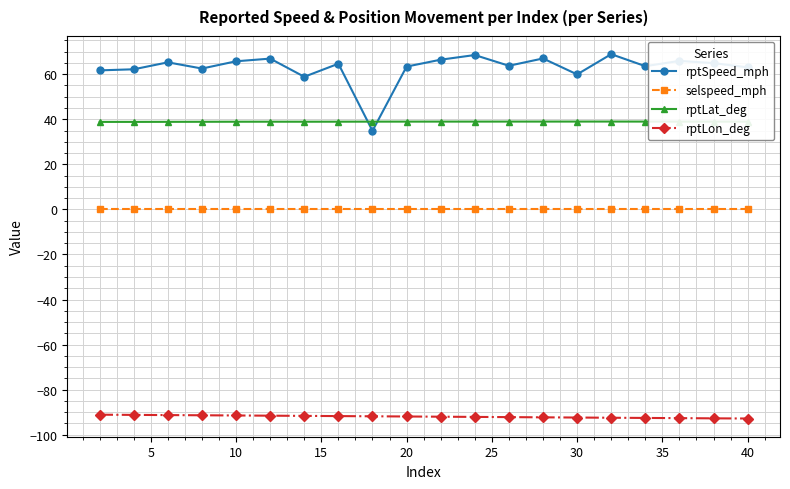

True or false: rptSpeed_mph and rptLon_deg intersect in this chart.

False